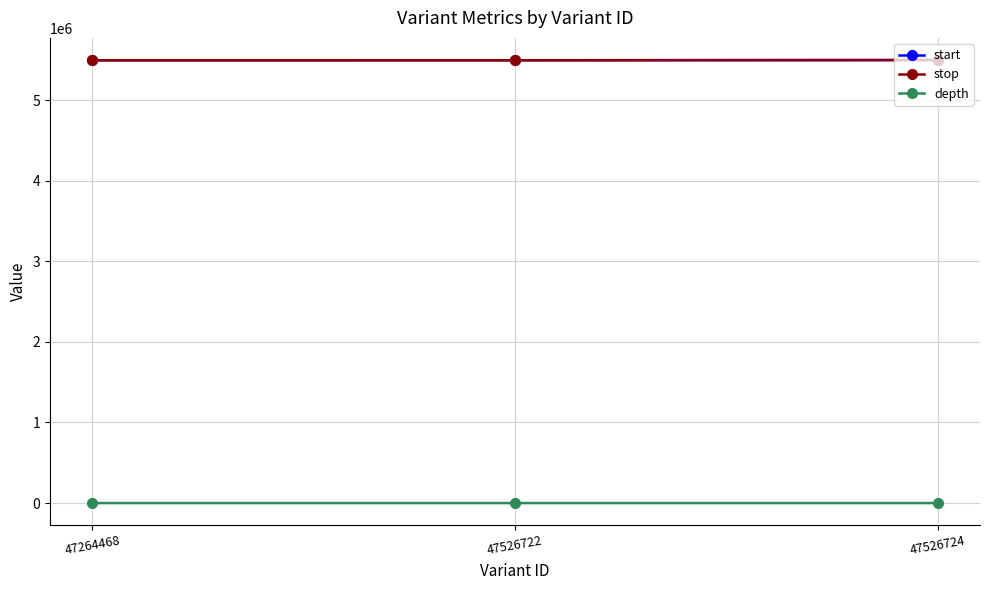

Count the number of categories in the chart.

3